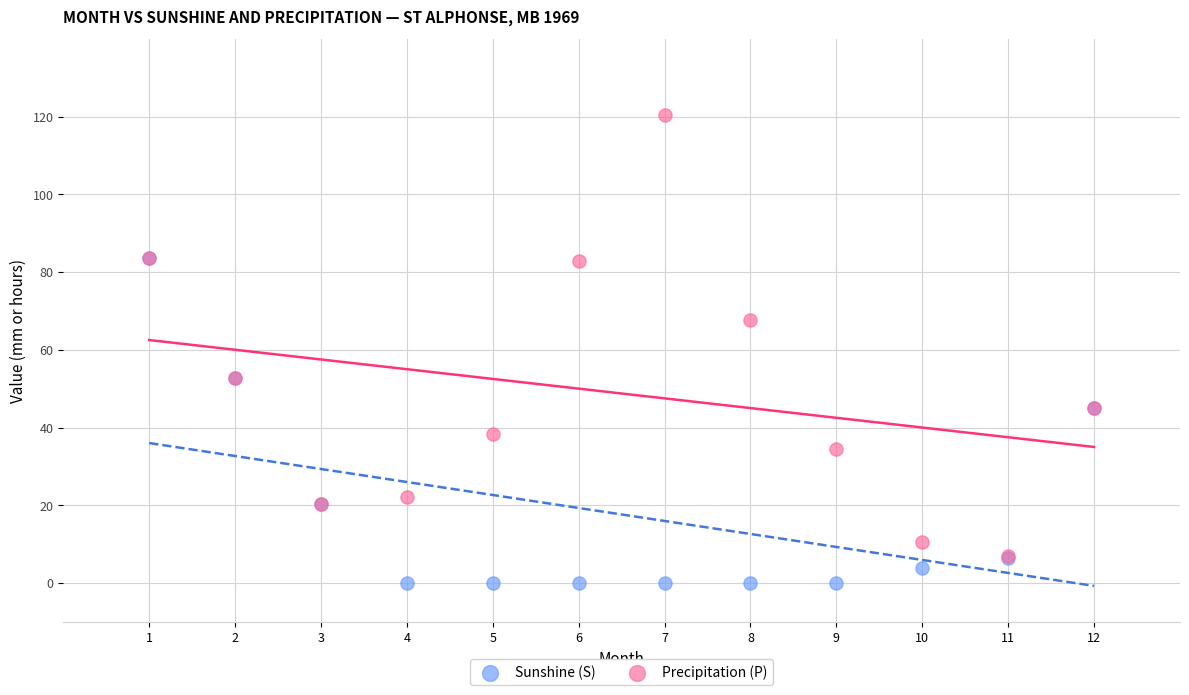

Which series reaches the minimum Y coordinate?

Sunshine (S)